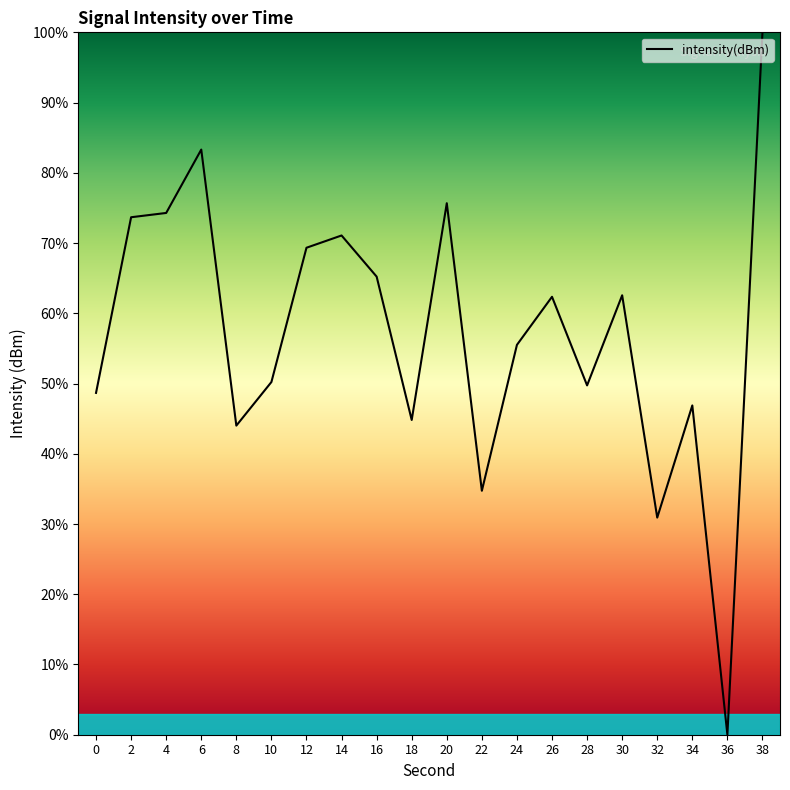

How many lines are shown in the chart?

1